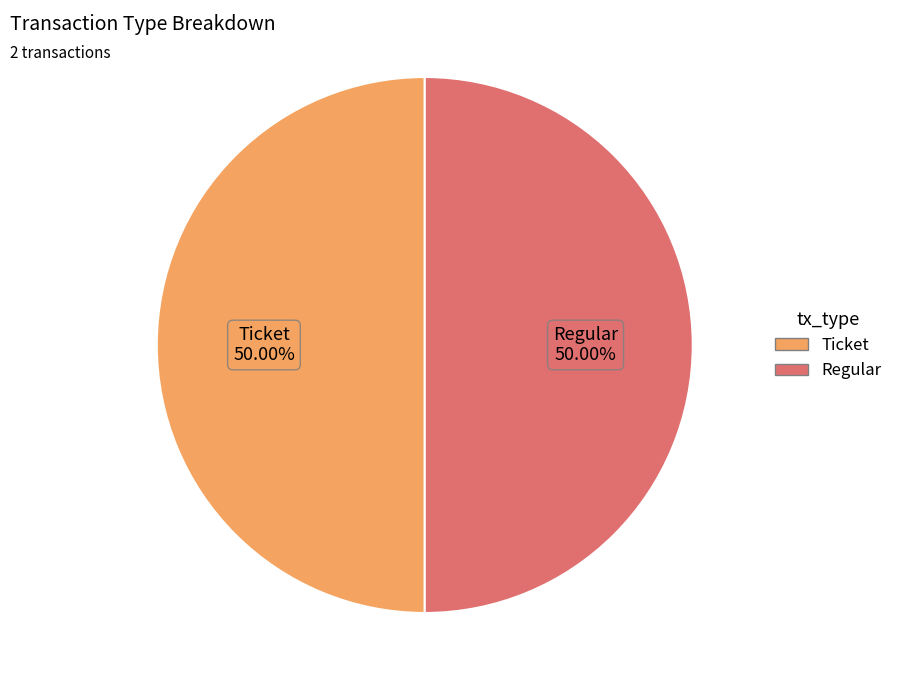

Combined, do Ticket and Regular account for over 50%?

Yes